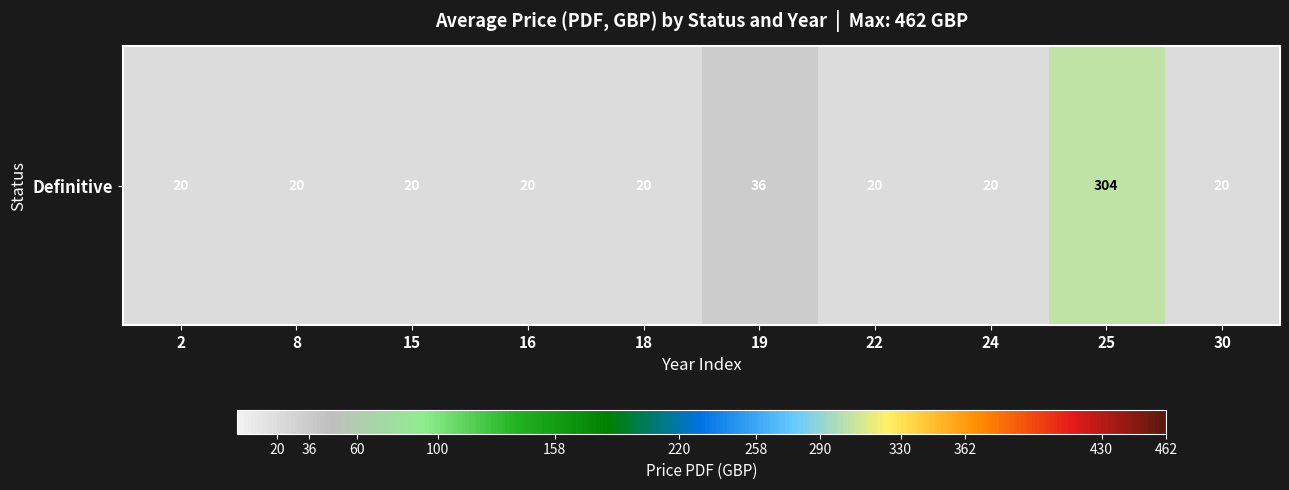

What is the minimum value shown in the chart?

20.0